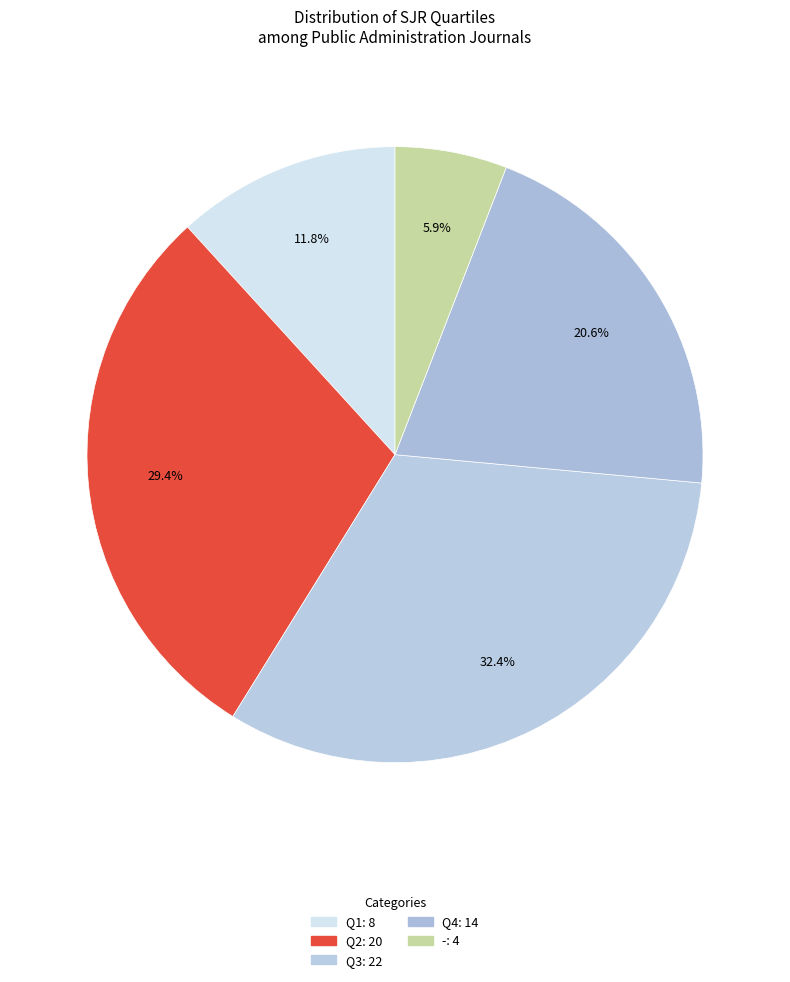

Which category has the smallest portion of the pie?

-